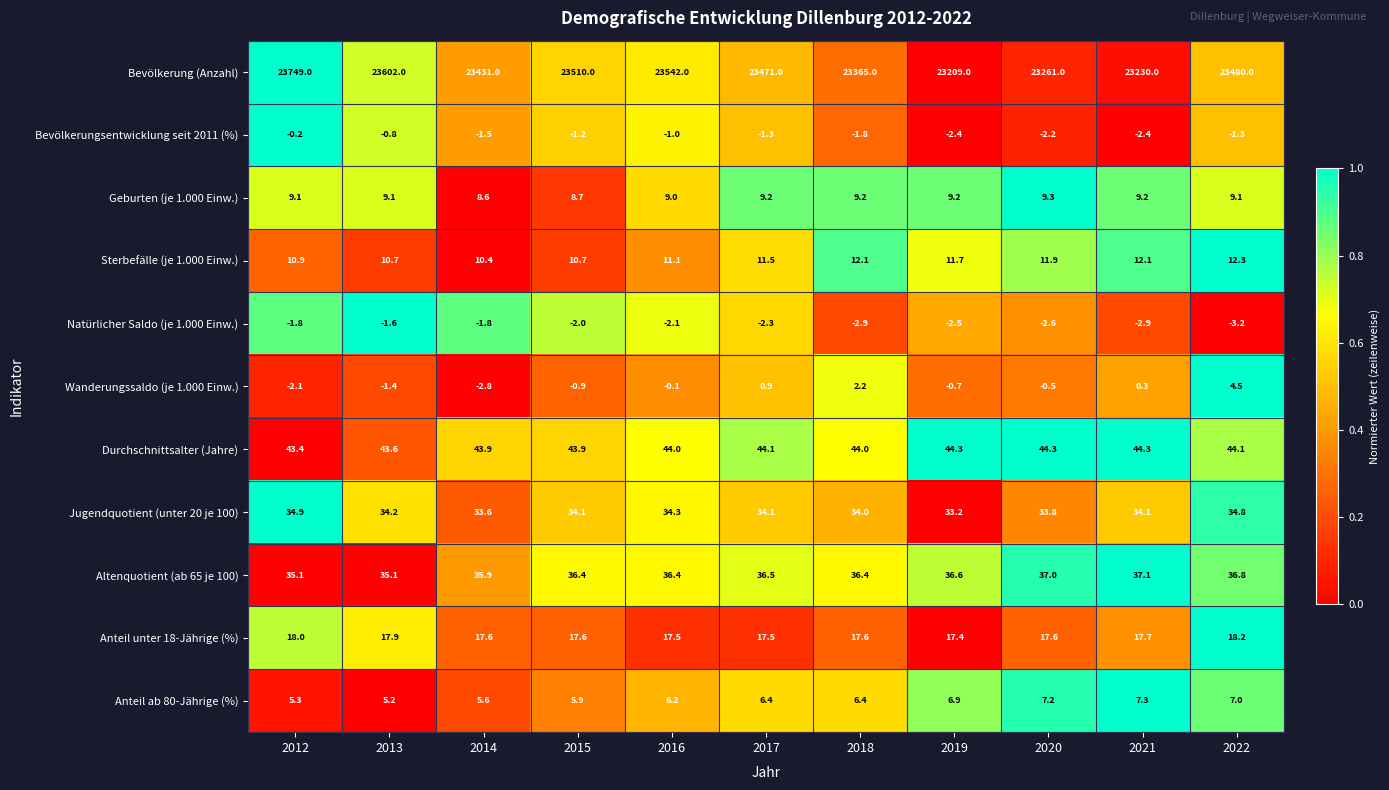

Between 2012 and 2020, which series saw the biggest shift?

Bevölkerung (Anzahl)